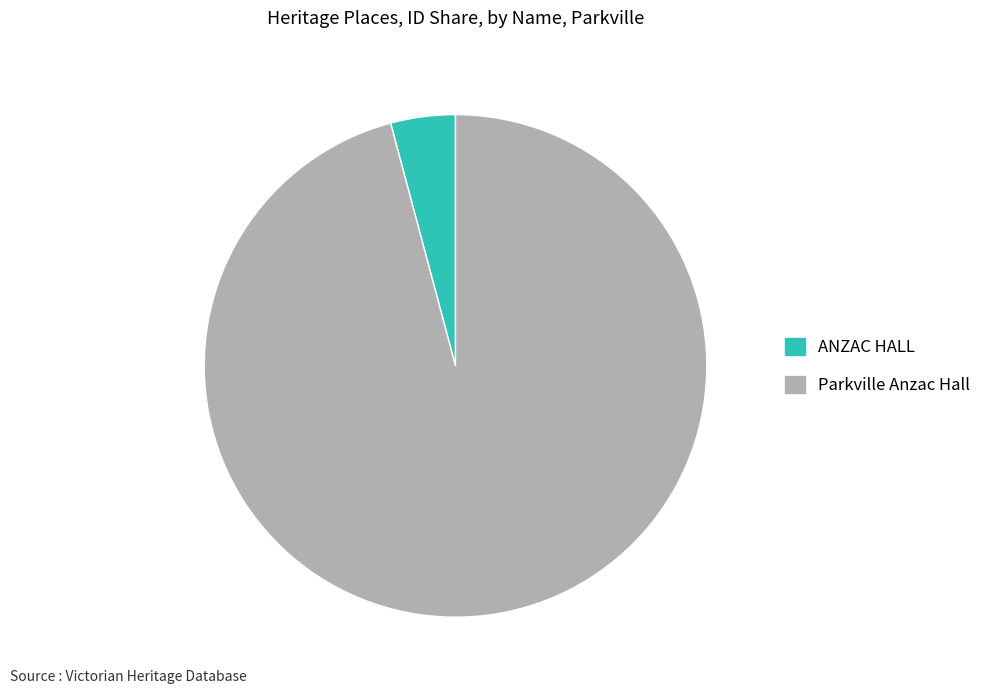

Is there a majority slice in this chart?

Yes